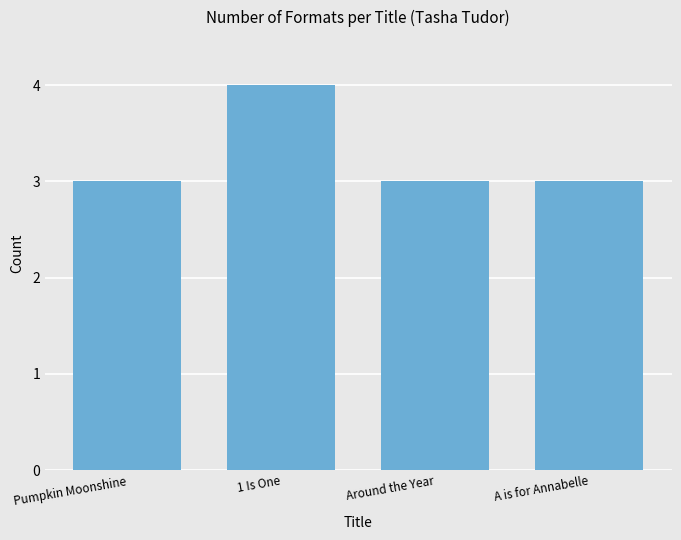

What is the label of the 3rd bar from the right?

1 Is One